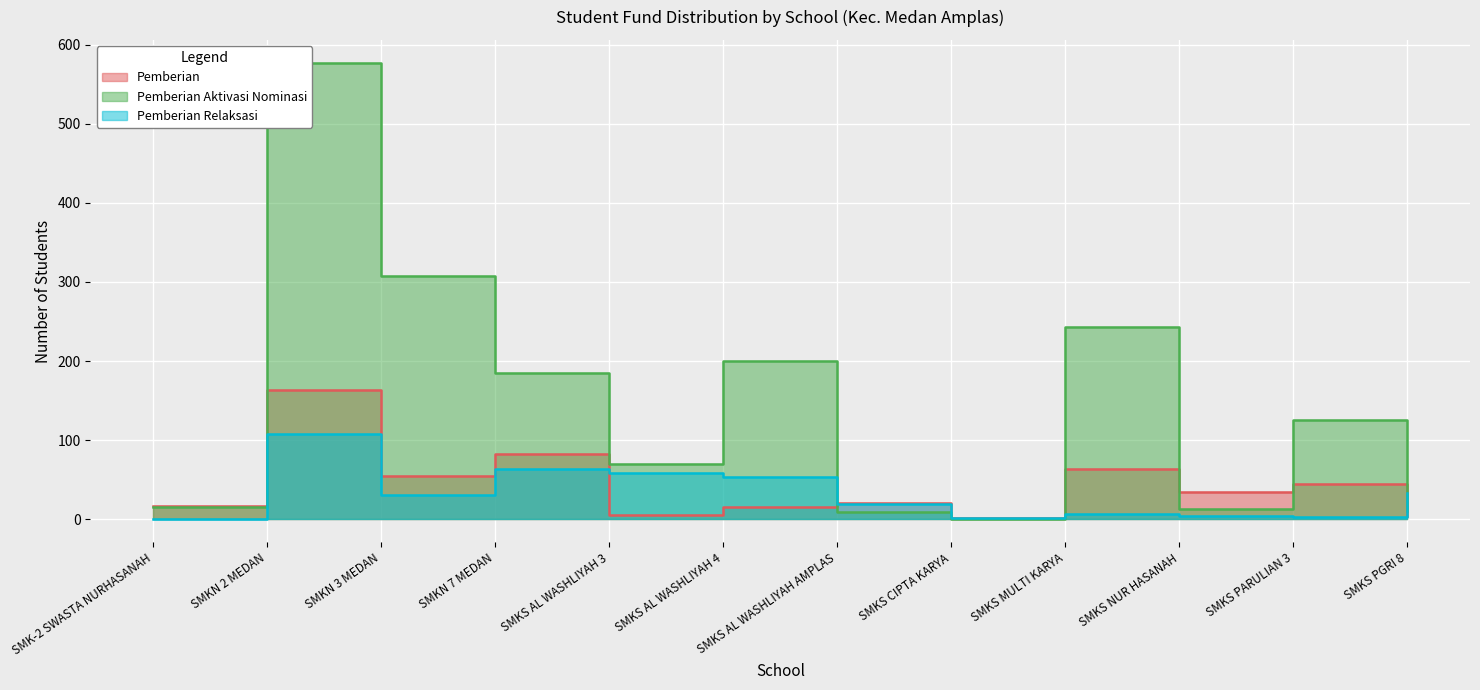

At how many categories does at least one series exceed 116?

6